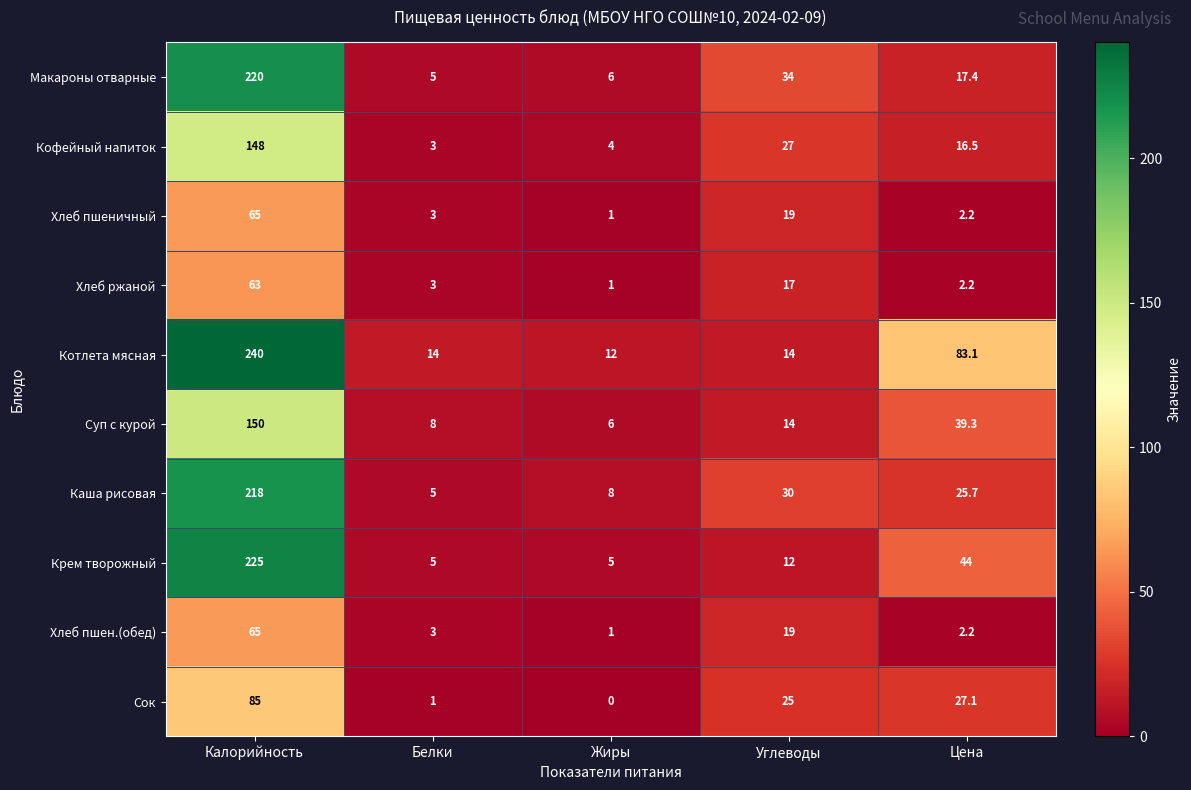

What is the difference between the Макароны отварные values at Калорийность and Жиры?

214.0